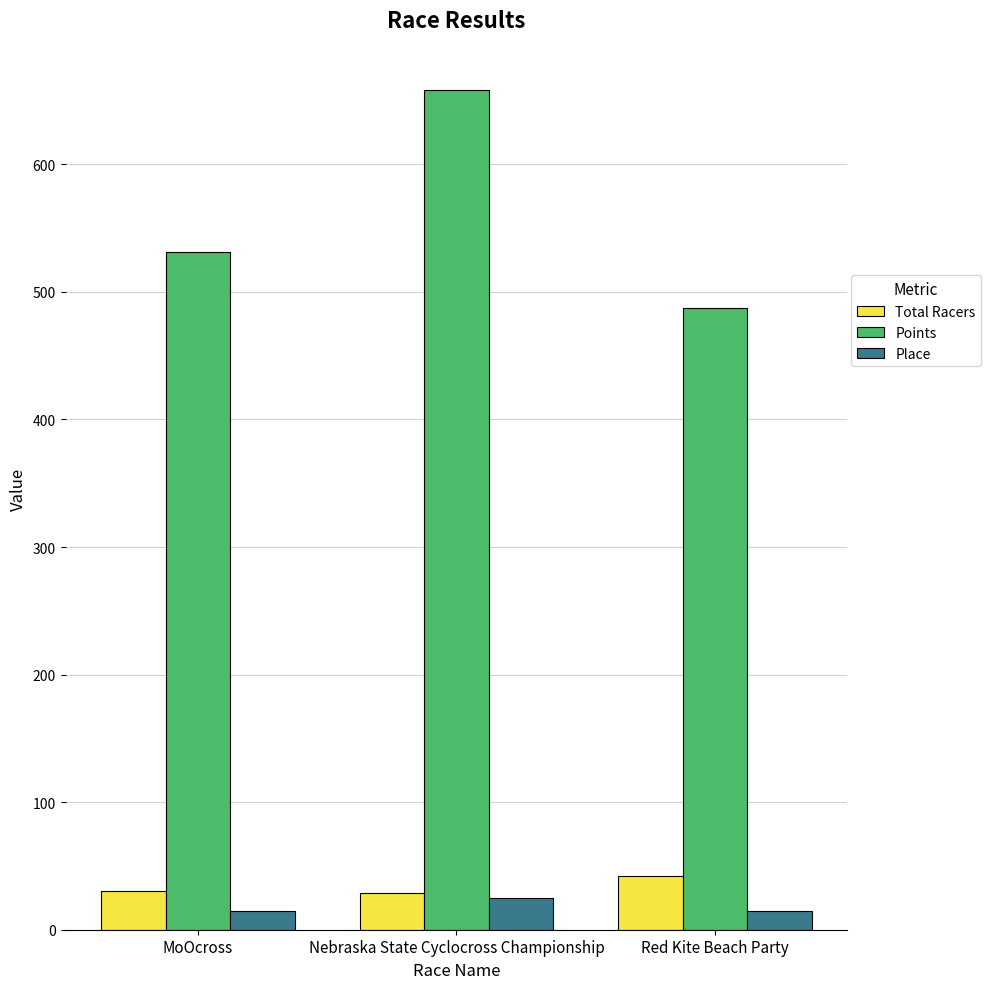

What is the value of the Points bar at the 3rd from the left?

487.2